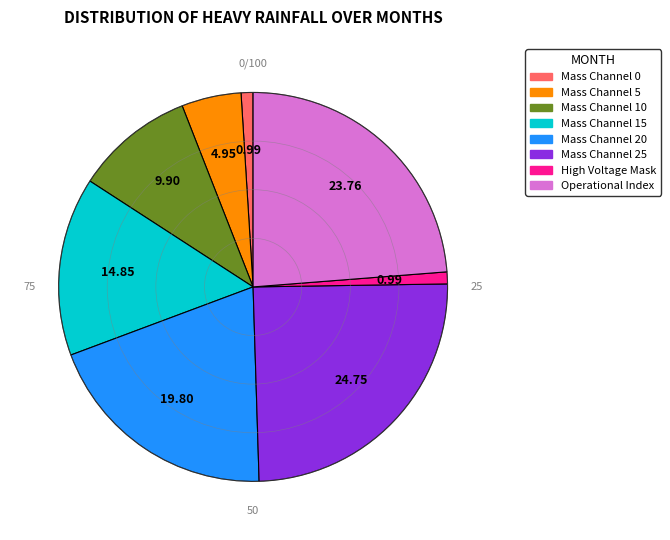

Is there a majority slice in this chart?

No